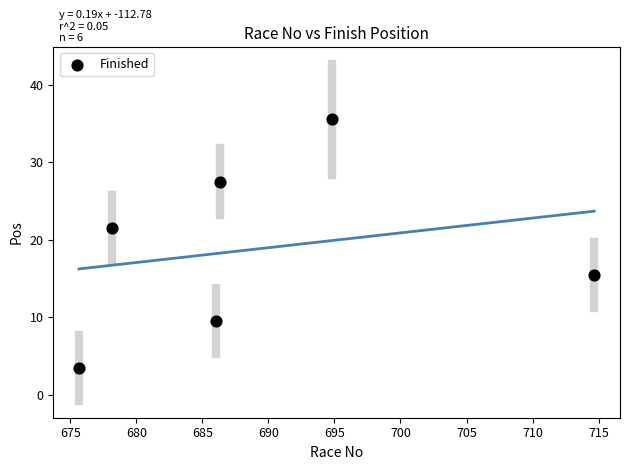

What Y value in the scatter plot is closest to 19?

21.5